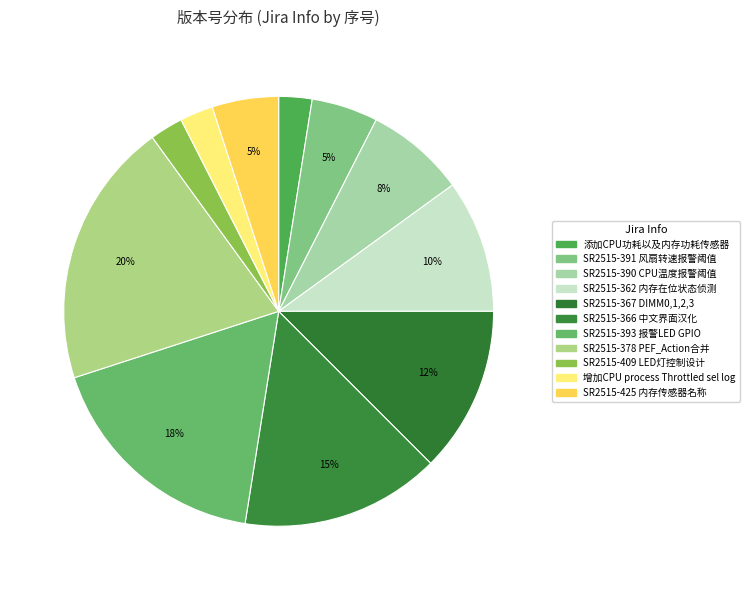

How many slices are in this pie chart?

11